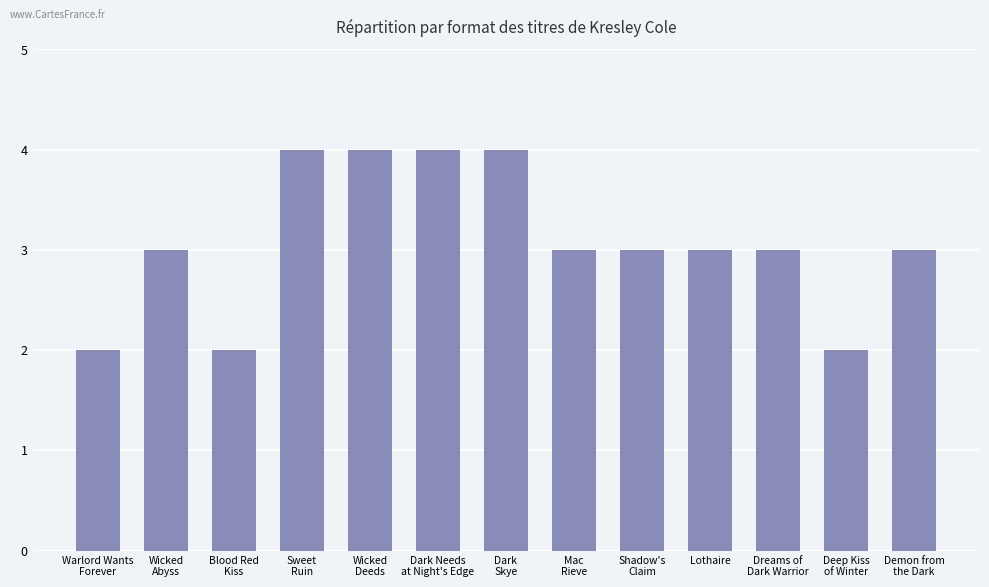

Is it true that the value at Dark
Skye is 4?

True